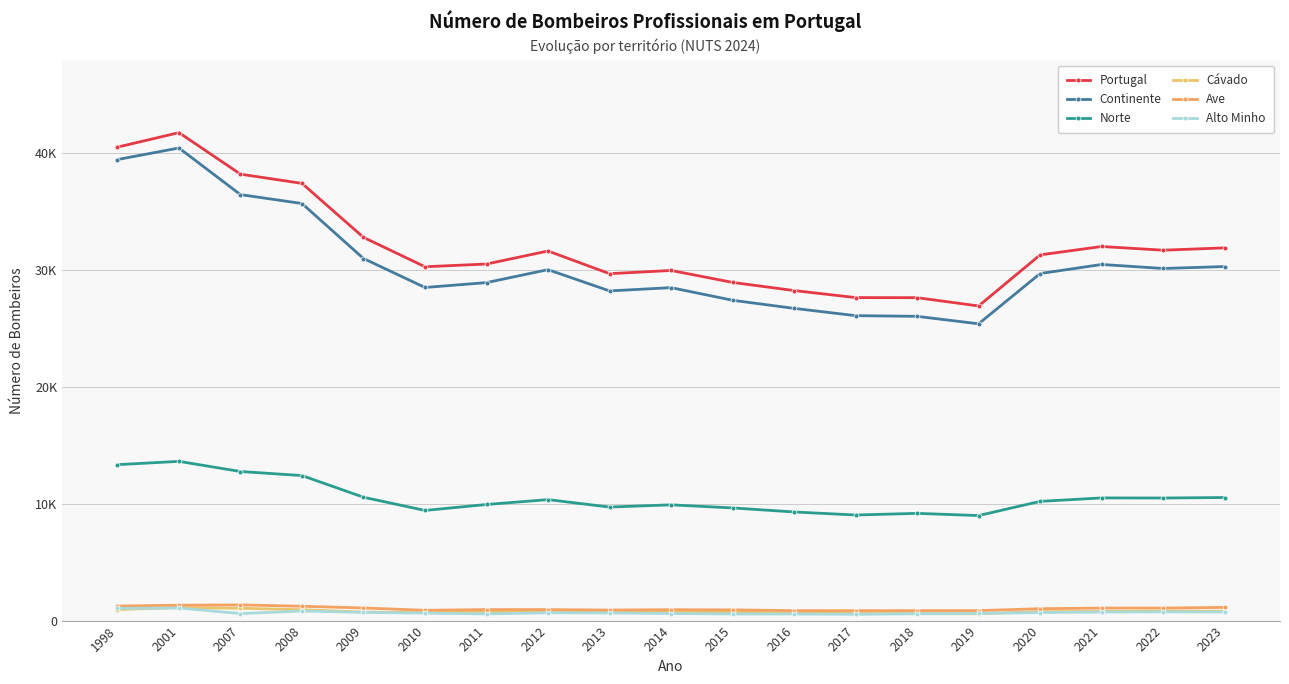

Rank the series at 2014 from highest to lowest value.

Portugal, Continente, Norte, Ave, Cávado, Alto Minho